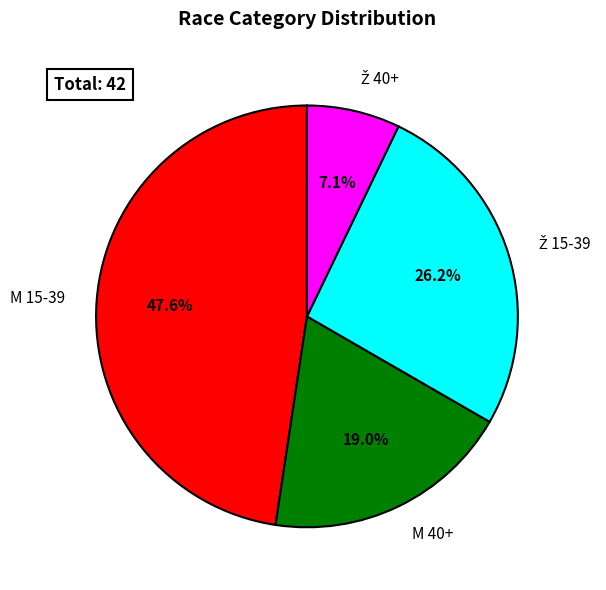

Is there a majority slice in this chart?

No